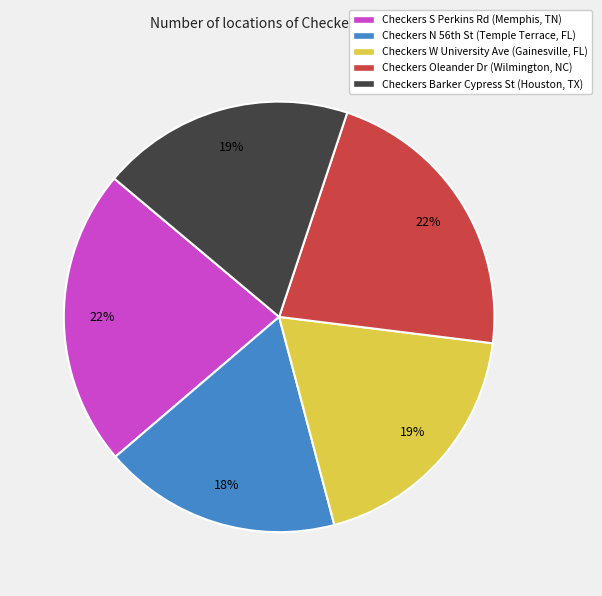

Does any single category account for the majority?

No